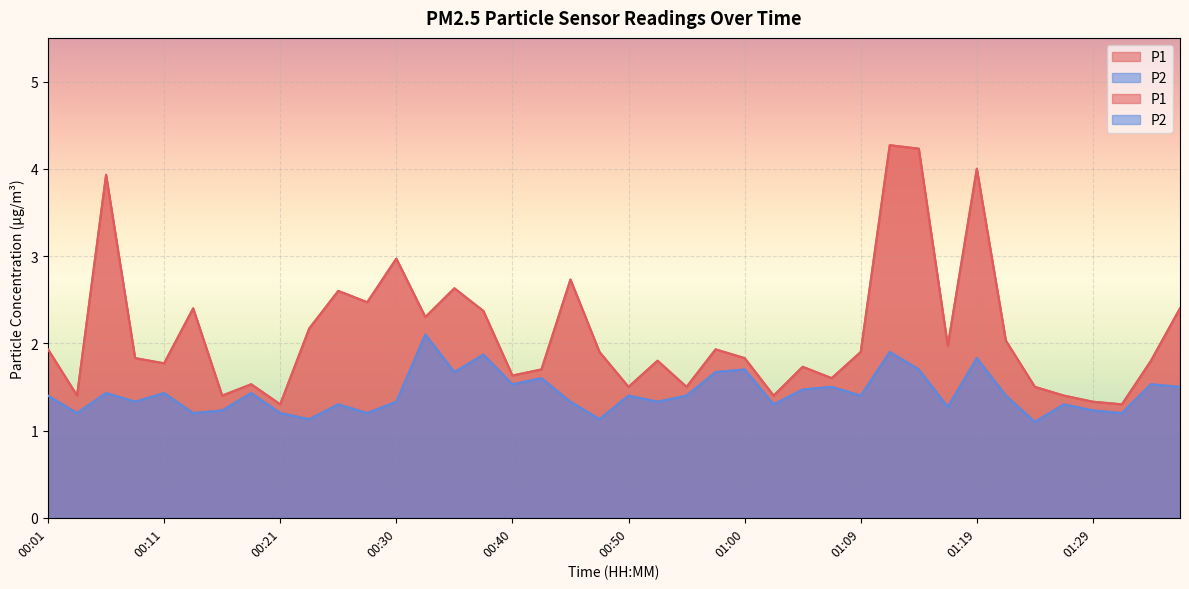

True or false: P2 and P1 intersect in this chart.

False